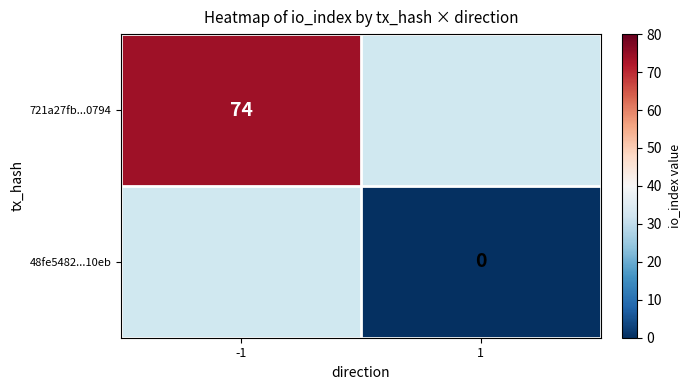

The 721a27fb...0794 series shows 130 at -1. True or false?

False